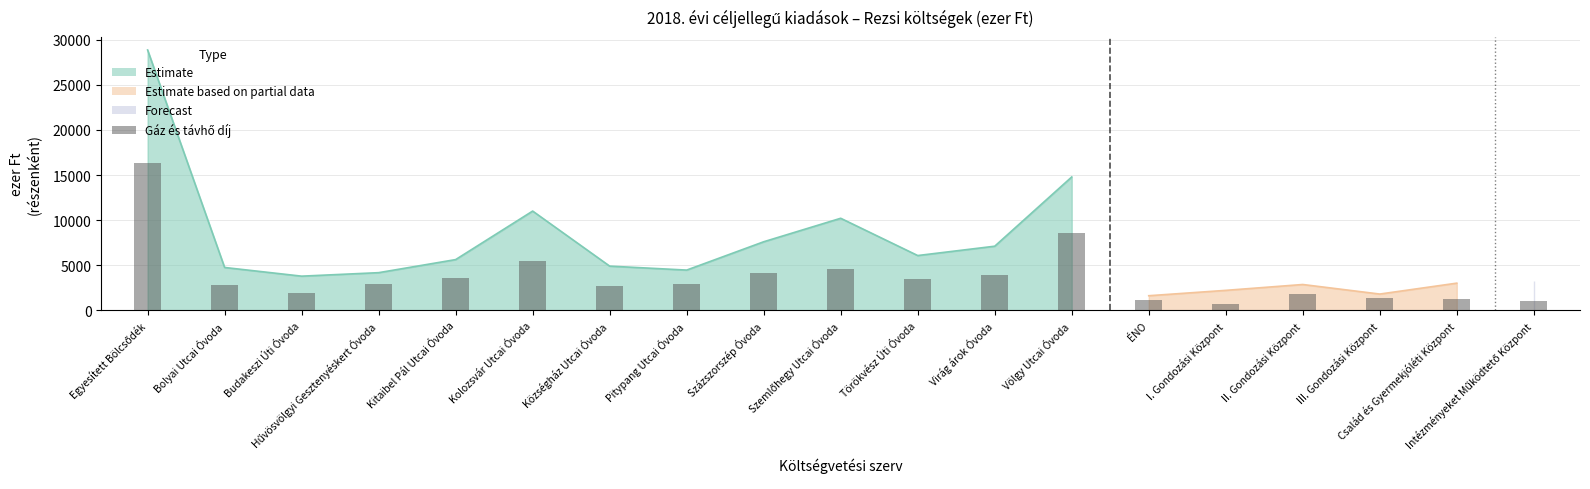

What is the label of the 7th bar from the left?

Községház Utcai Óvoda